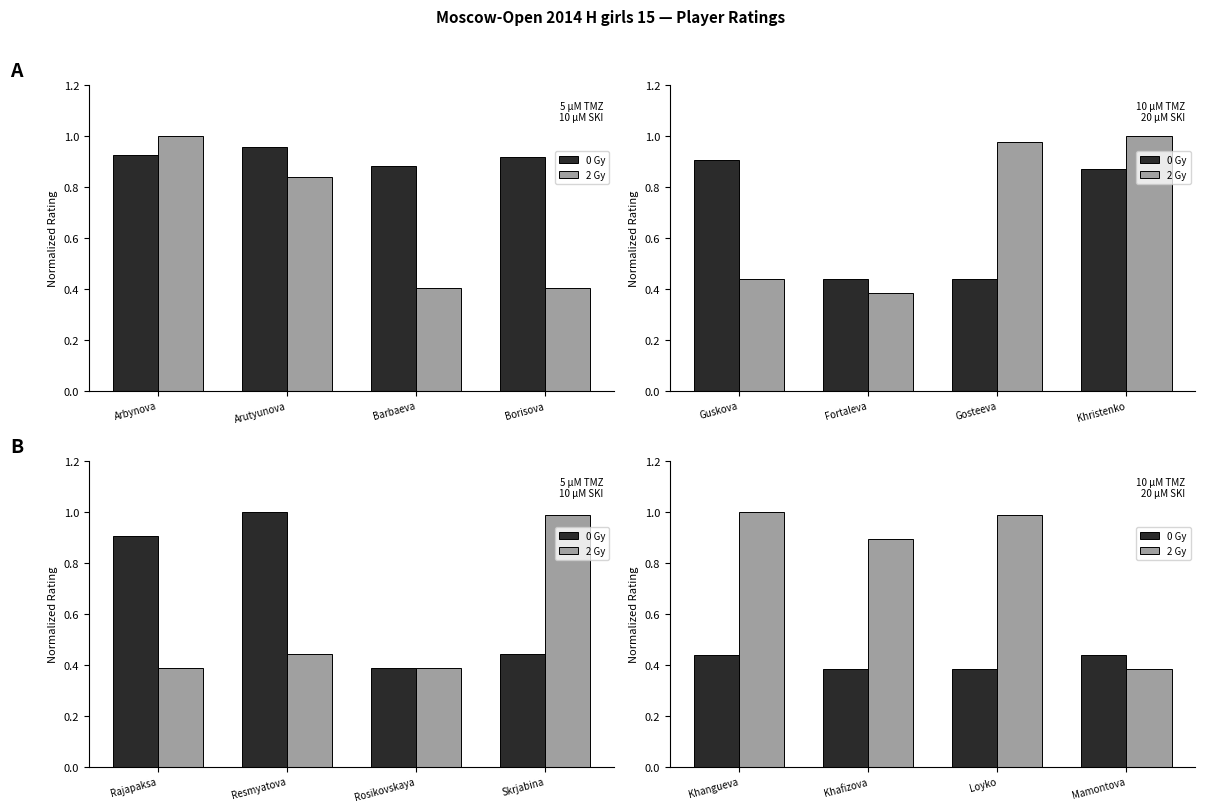

What is the value of the 2 Gy bar at the 1st from the left?

1.0